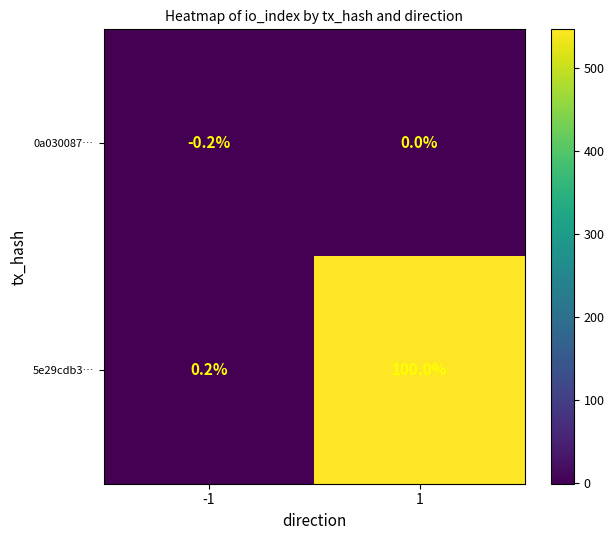

Reading right to left, what are all the values shown in this chart?

0a030087…: 1=0.0	-1=-0.2
5e29cdb3…: 1=100.0	-1=0.2